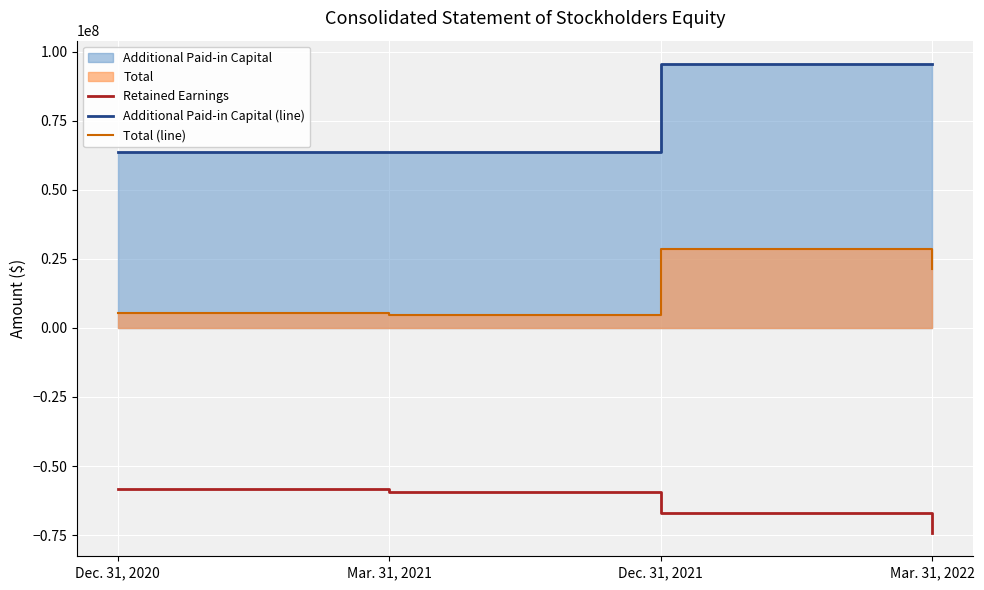

Is the value of Total (line) at Mar. 31, 2022 greater than the value of Additional Paid-in Capital (line) at Dec. 31, 2021?

No